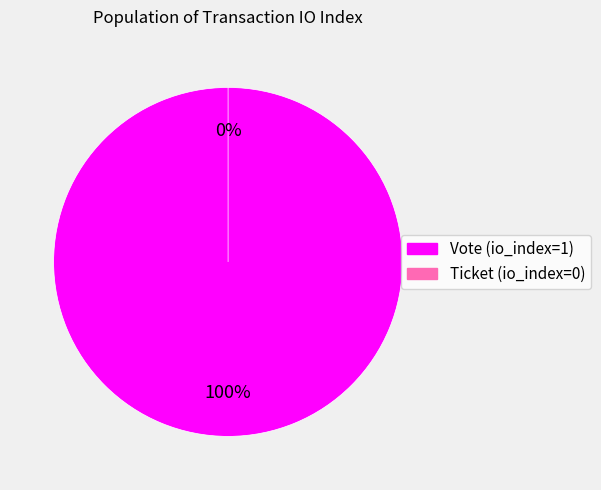

To the nearest percent, what is the difference between the largest and smallest slice percentages?

100%